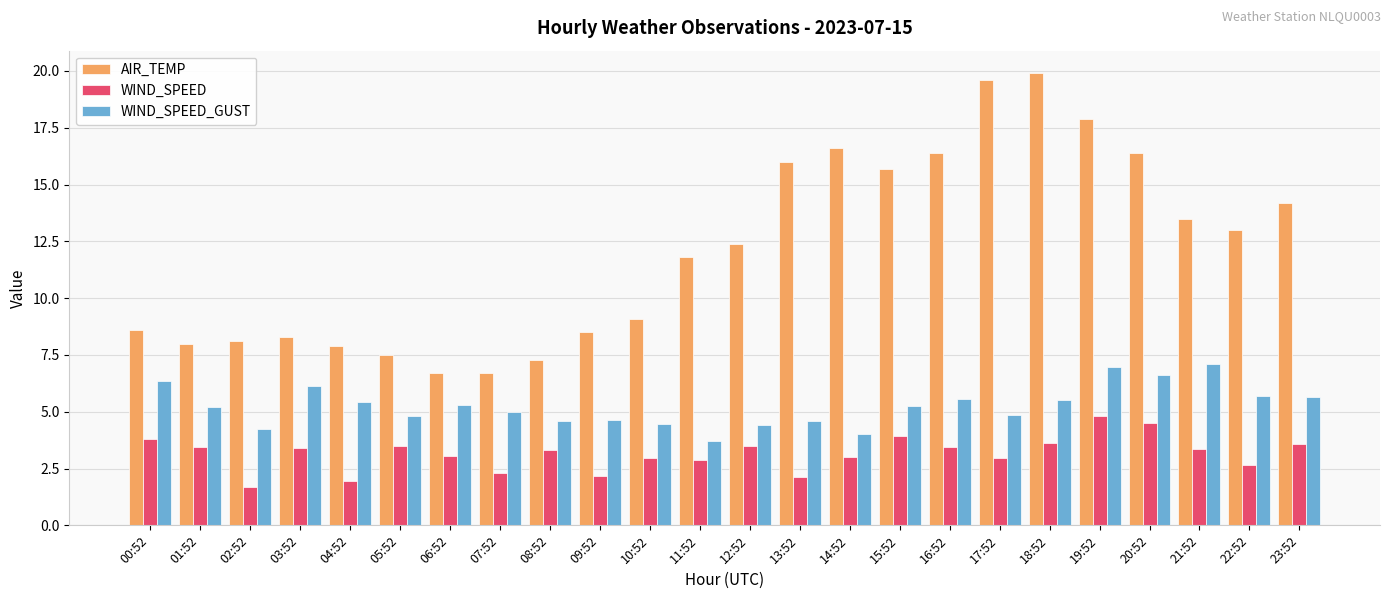

What is the total value across all series at 06:52?

15.0